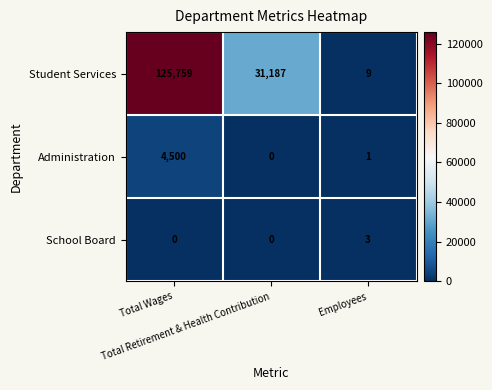

Which series has the largest total across all categories?

Student Services